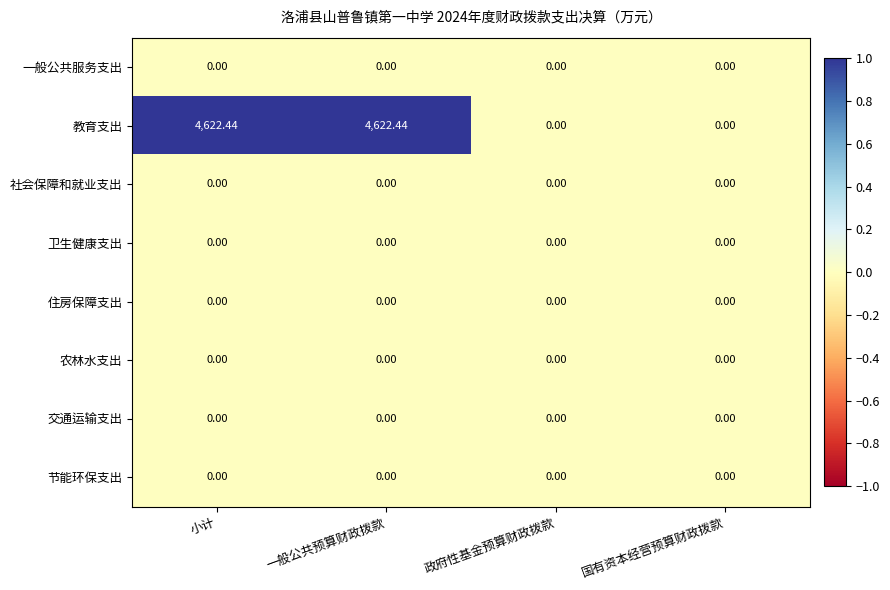

Is the value of 一般公共服务支出 at 一般公共预算财政拨款 greater than the value of 教育支出 at 一般公共预算财政拨款?

No